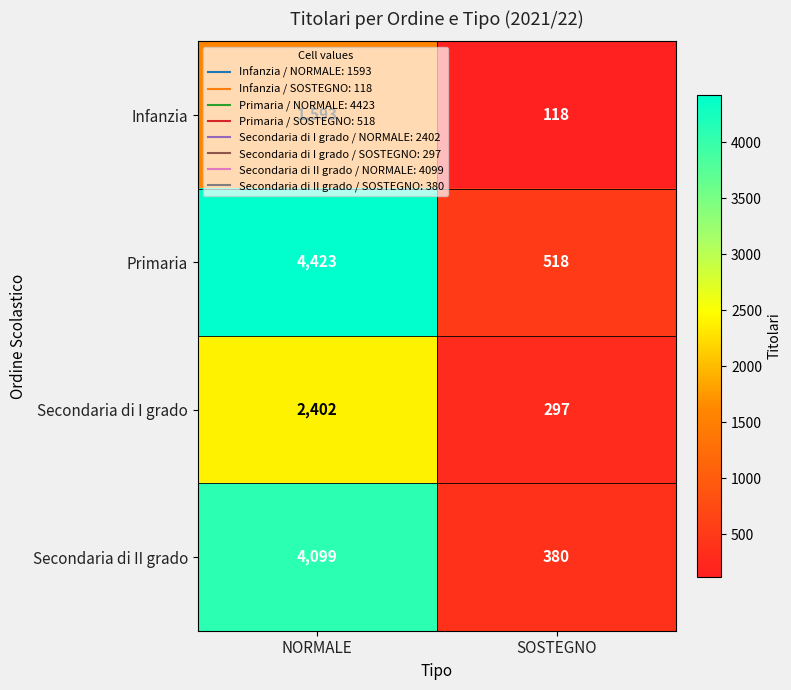

What is the highest value of the Secondaria di II grado series?

4099